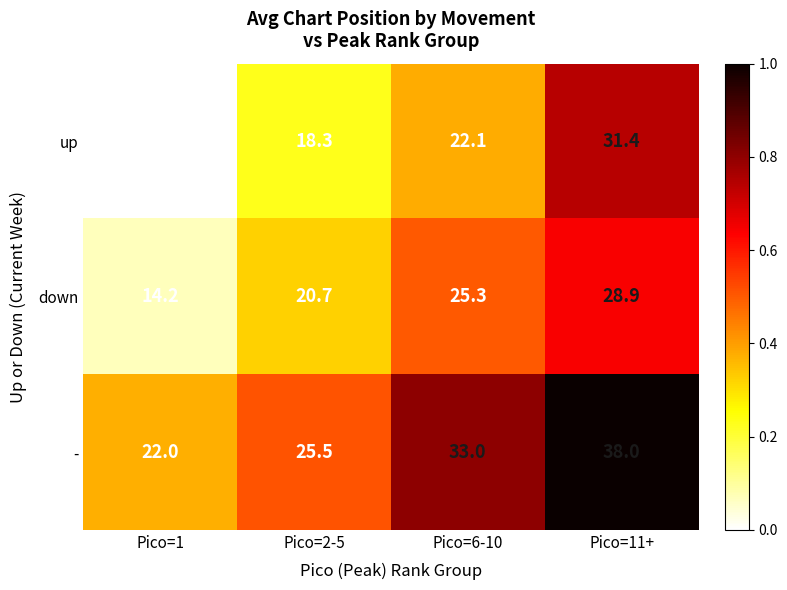

What is the difference between the maximum and minimum values in the up series?

18.9